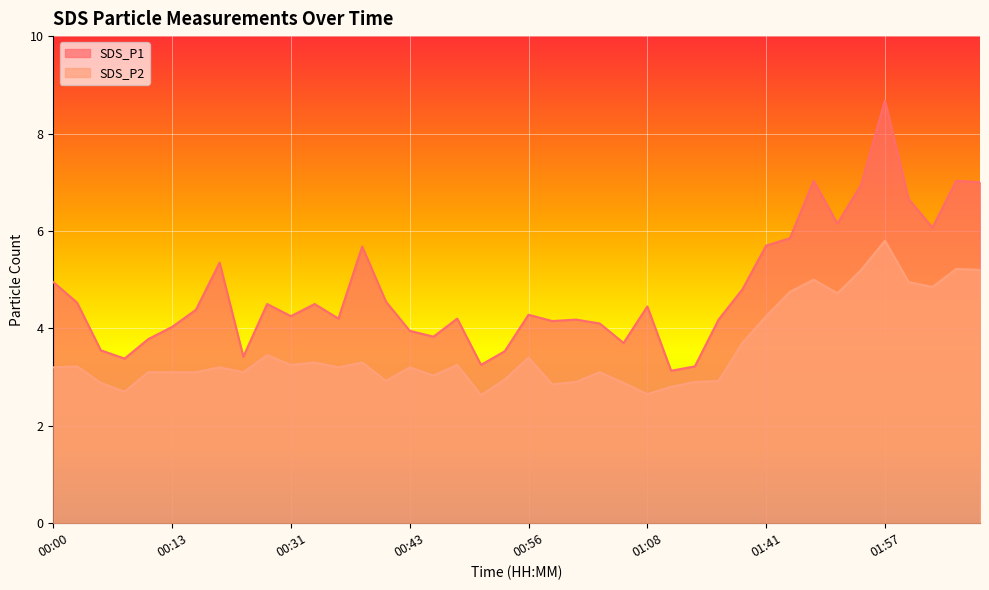

What is the label of the 28th point from the left?

01:16